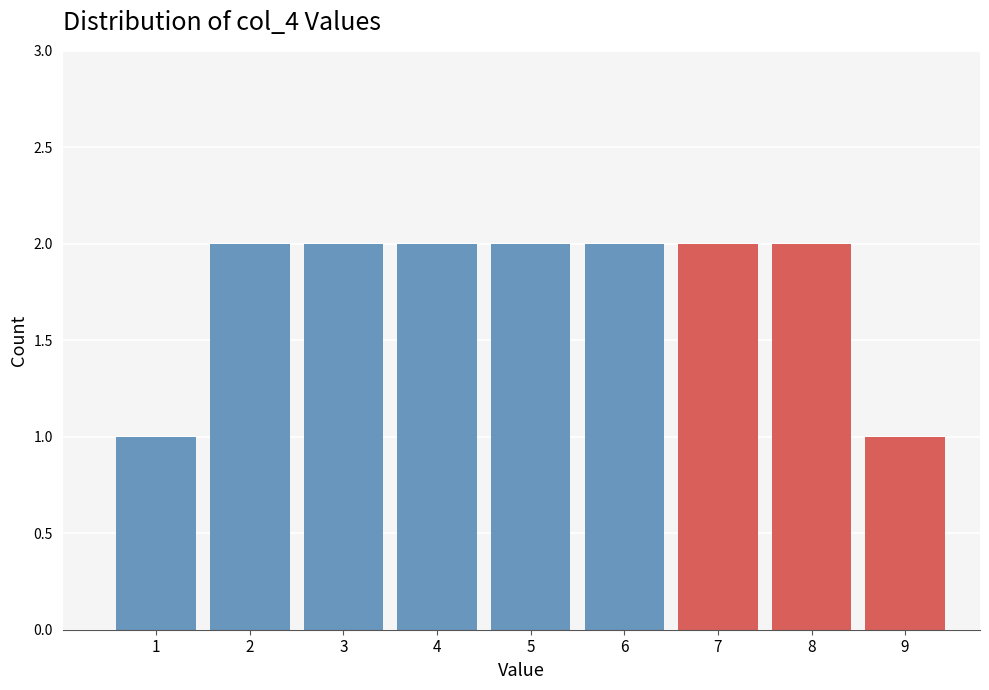

Reading right to left, what are all the values shown in this chart?

1	2	2	2	2	2	2	2	1